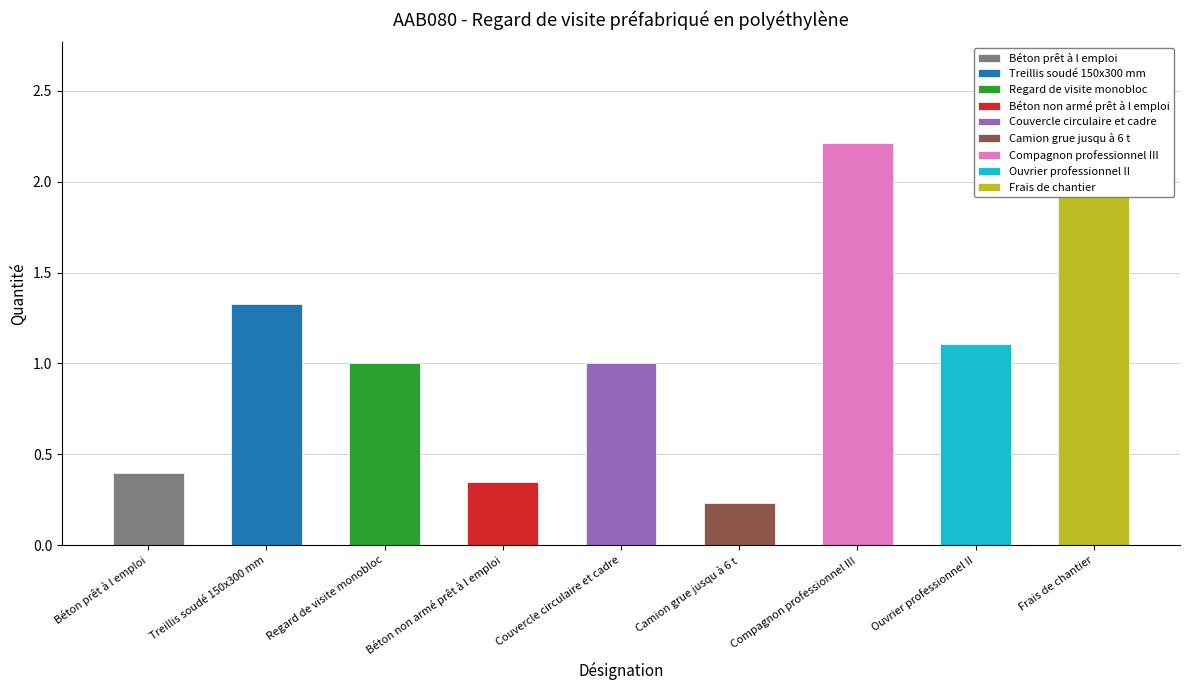

How many data points are above 1?

4